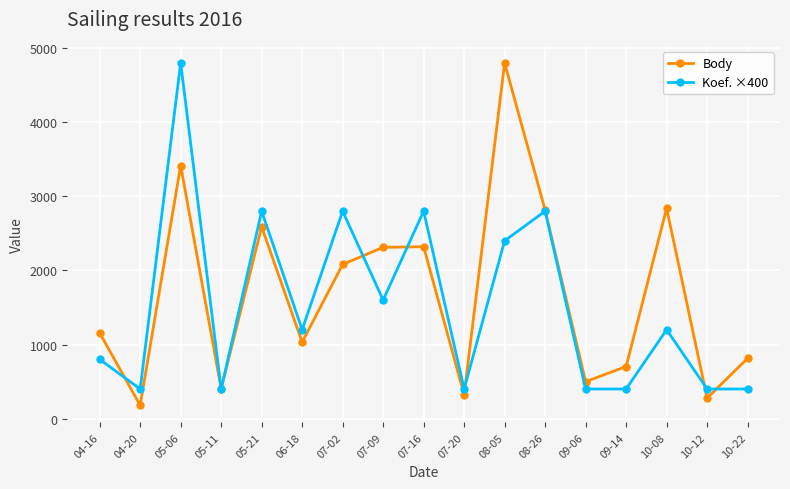

Is it true that Koef. ×400 equals 169 at 10-22?

False